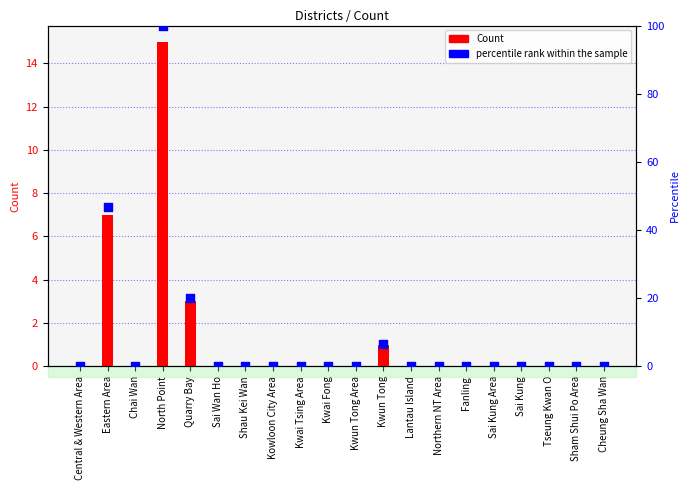

Is the value of Count at Central & Western Area greater than the value of percentile rank within the sample at Quarry Bay?

No